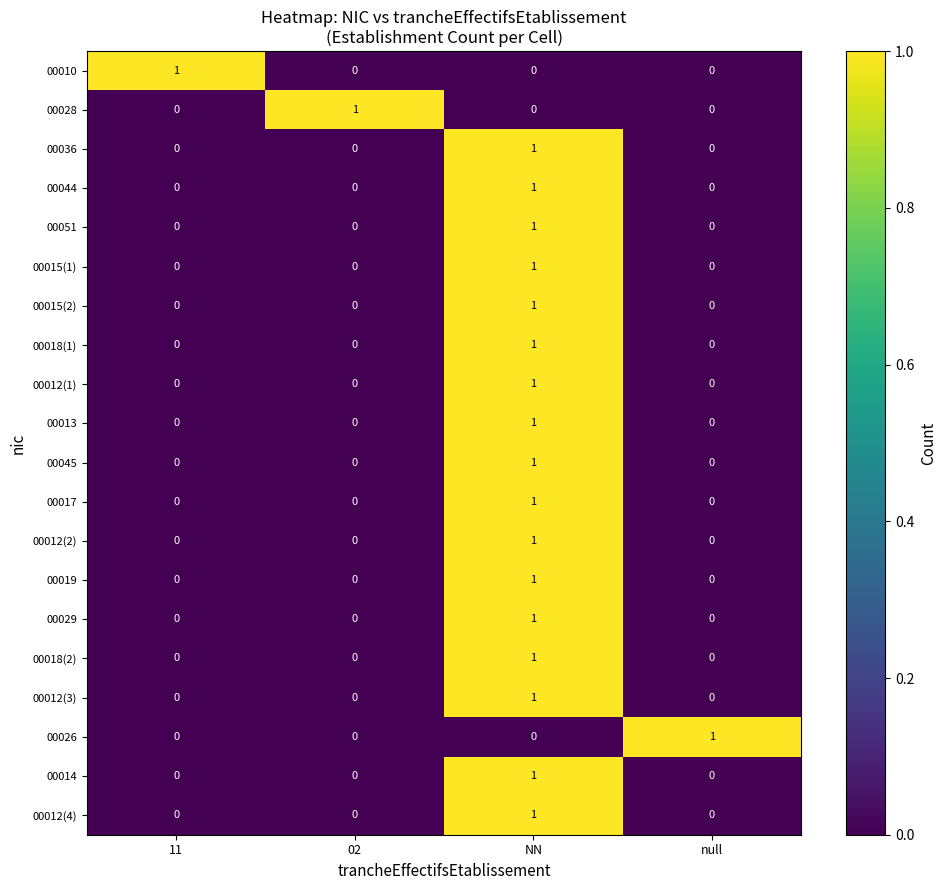

How many 00036 values are between 0 and 1?

4